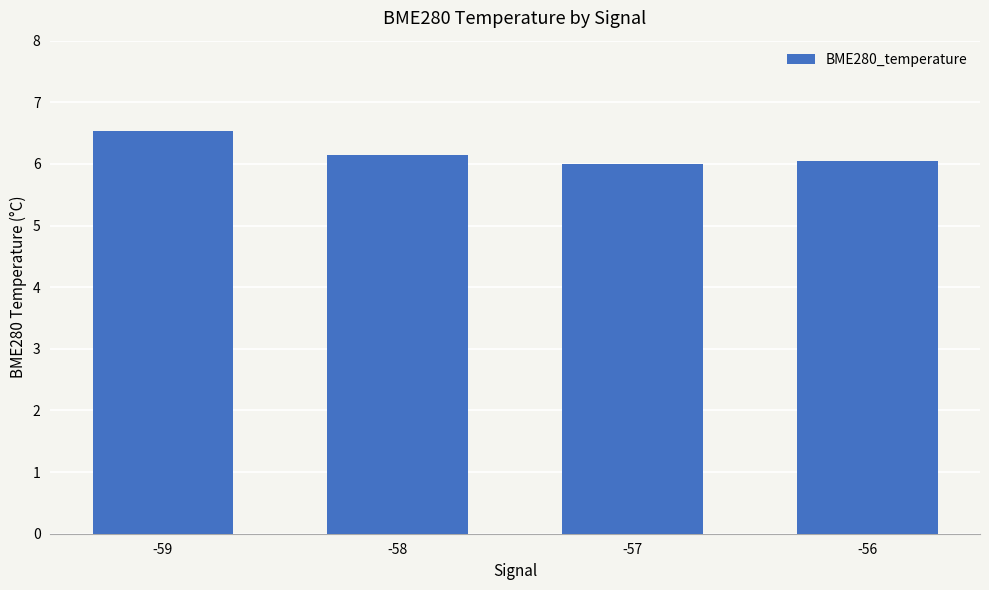

What is the difference between the values at -59 and -58?

0.4